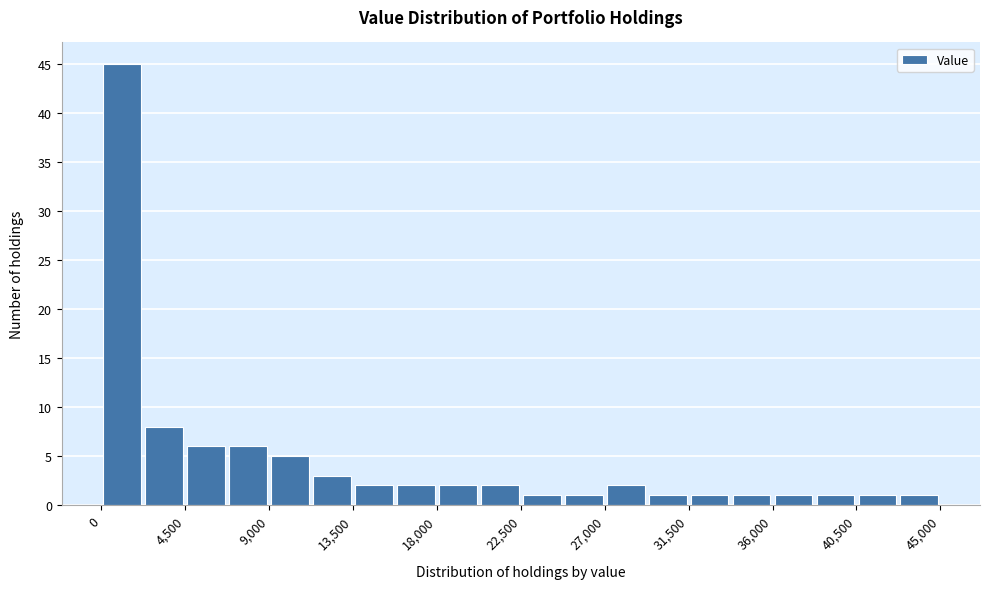

How tall is the bar that spans 13500 to 15750 on the x-axis? Neither the bar edges nor the heights are printed on the chart, so give them approximately, as read against the axes.

2